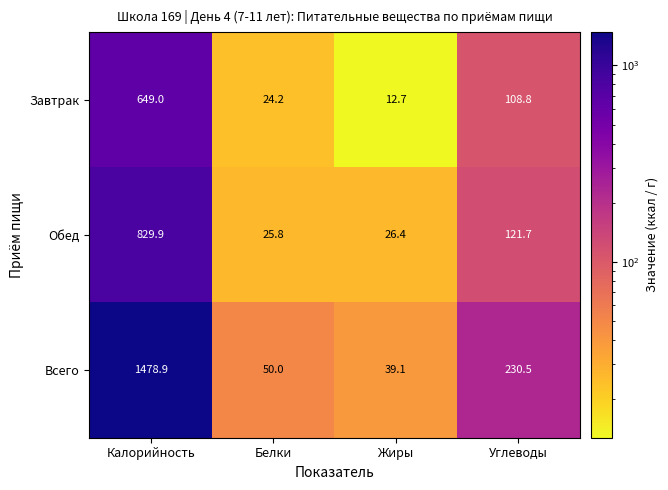

Which series has the widest spread of values?

Всего